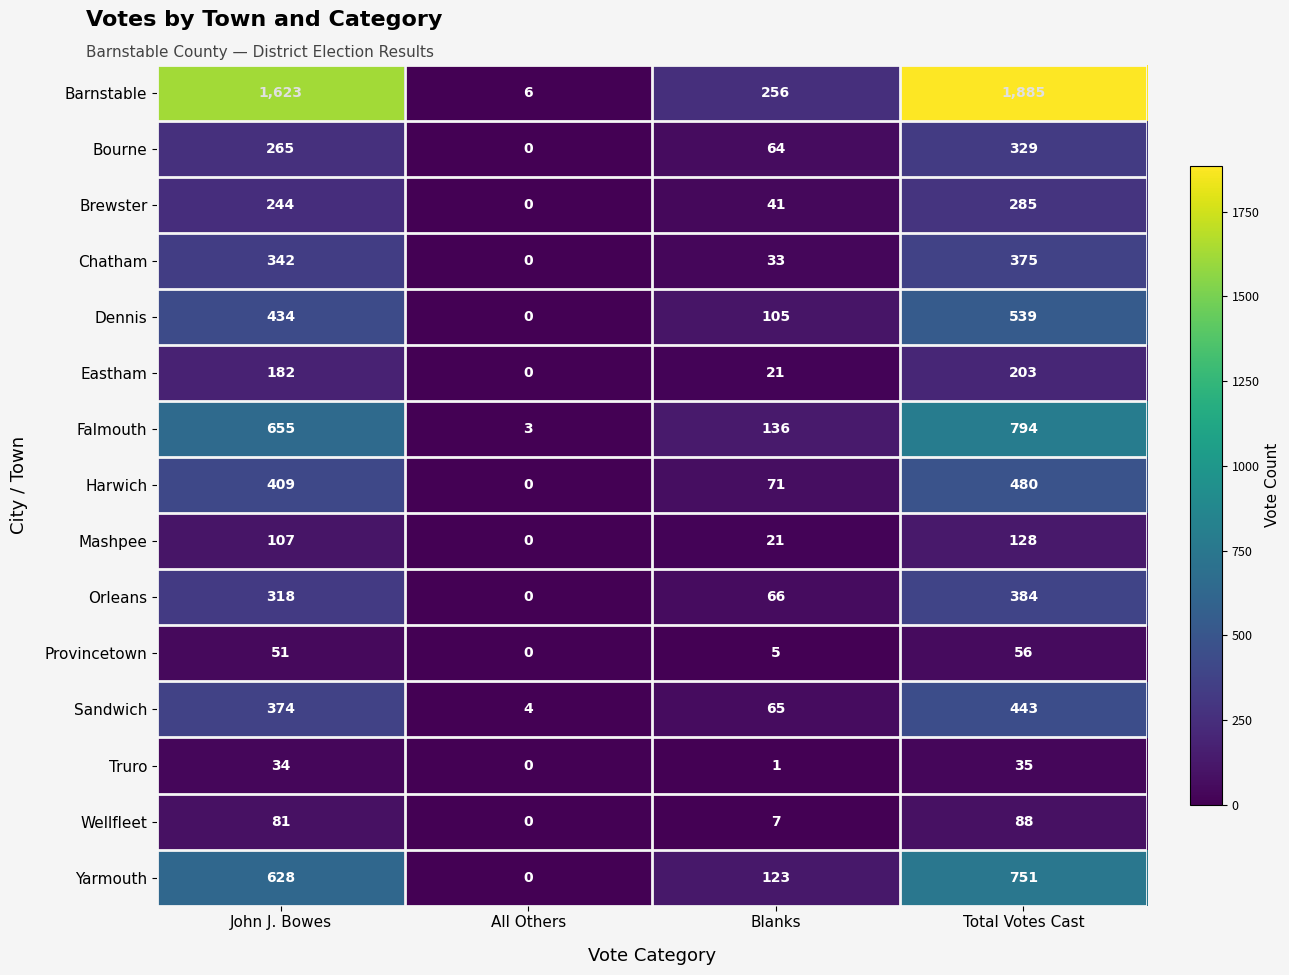

Which series has the largest range (max minus min)?

Barnstable